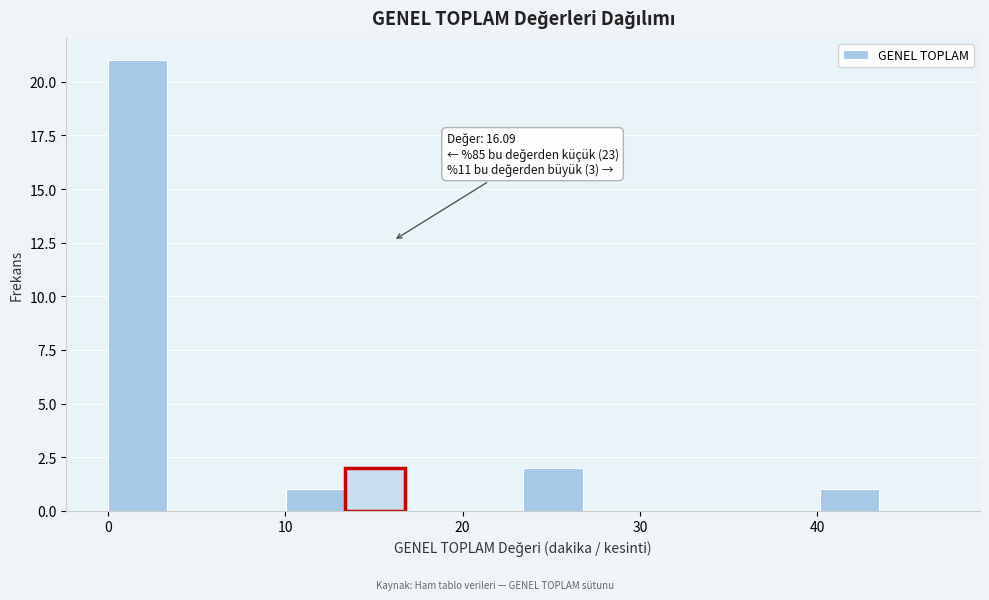

Read against the x-axis, roughly where is the centre of the tallest bar?

2